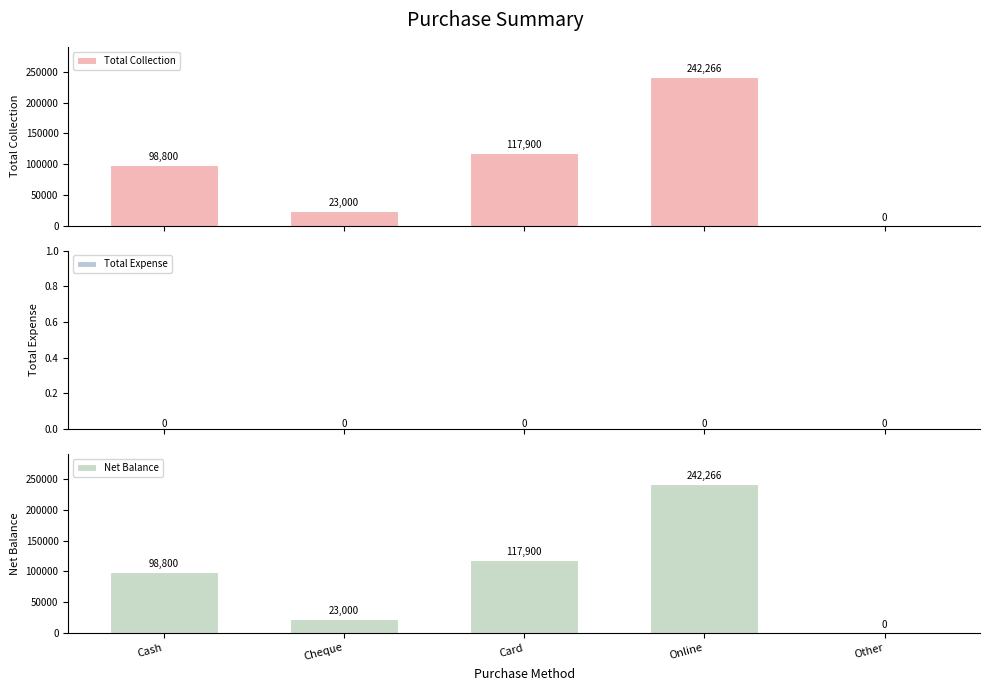

Is it true that Total Collection equals 0 at Other?

True